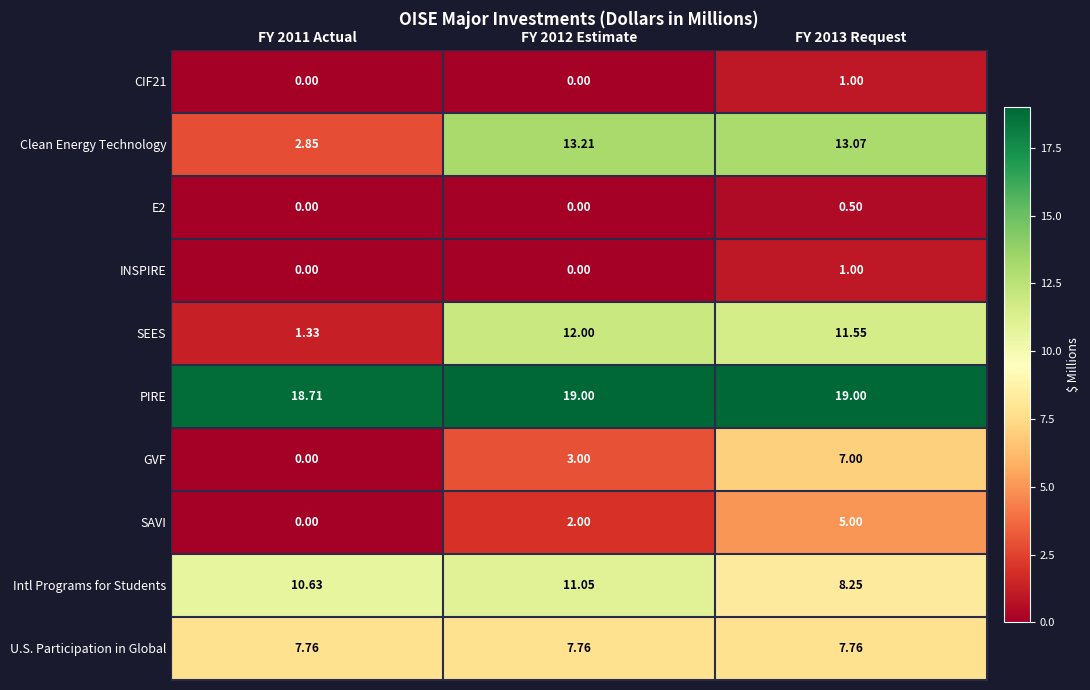

Which series has the largest total across all categories?

PIRE